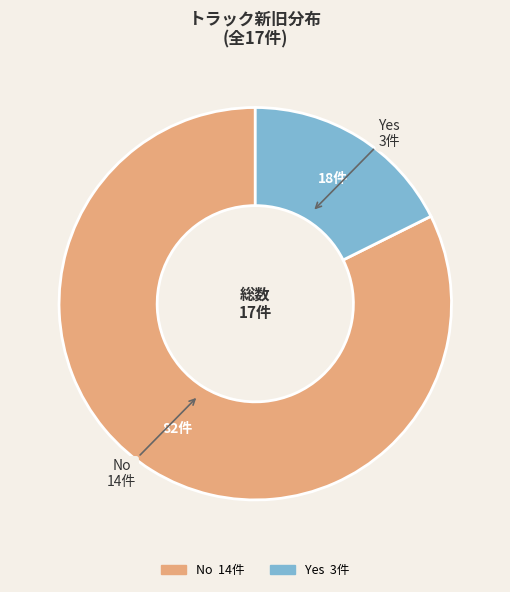

Which has a higher value, Yes or No?

No